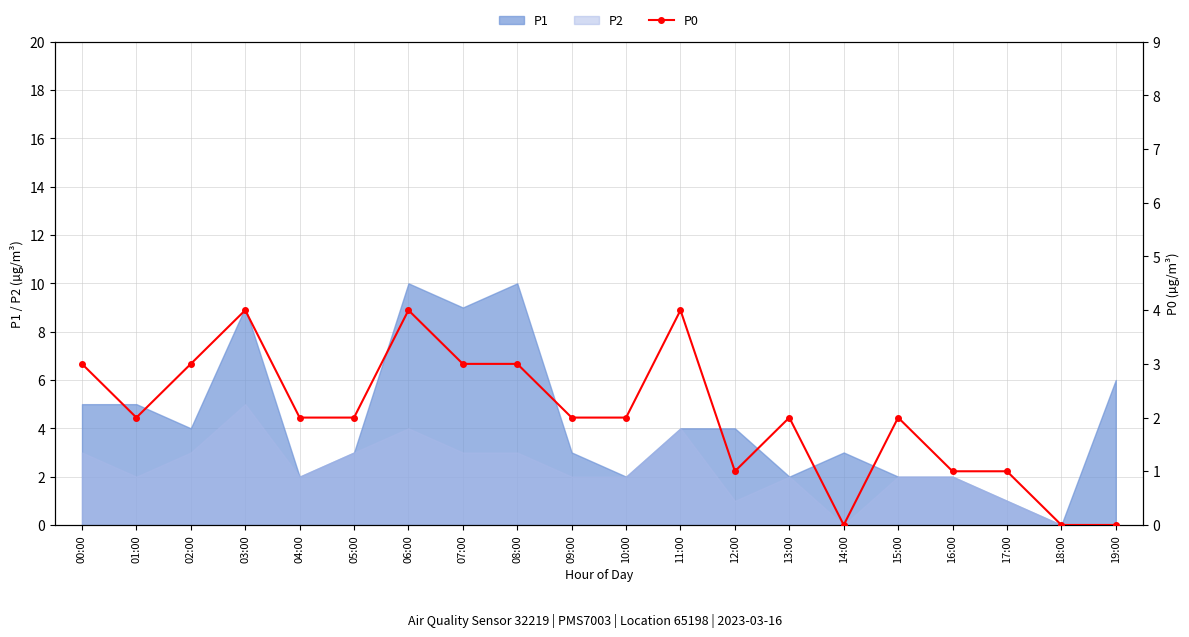

Which category has the highest value across all series?

03:00